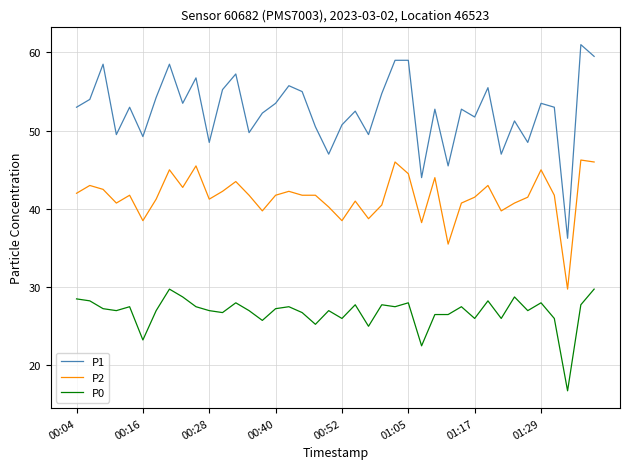

True or false: P2 and P0 cross at least once.

False